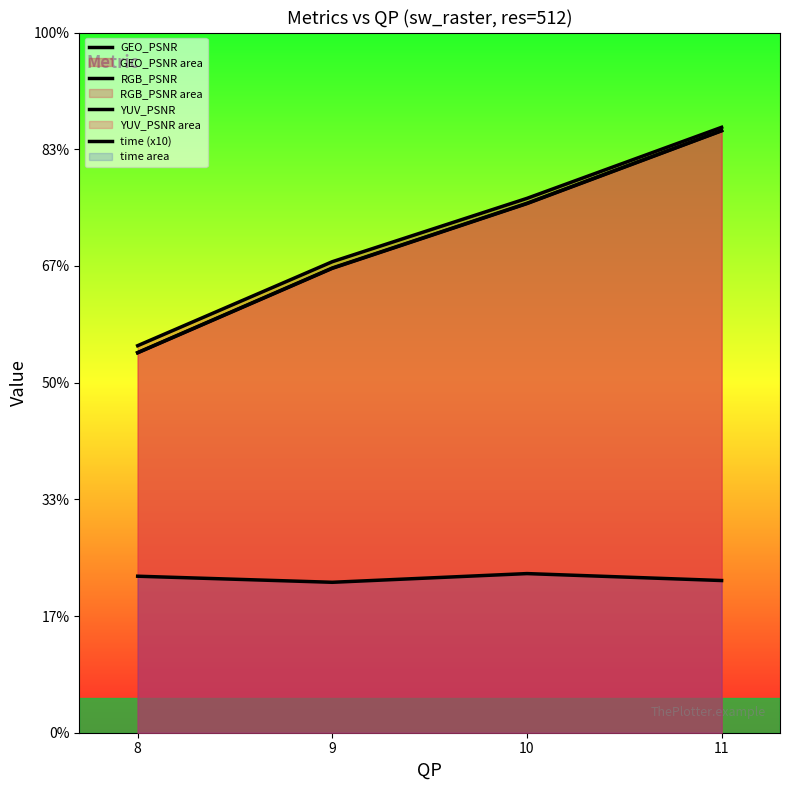

List the series in order of their peak value, highest first.

GEO_PSNR, YUV_PSNR, RGB_PSNR, time (x10)